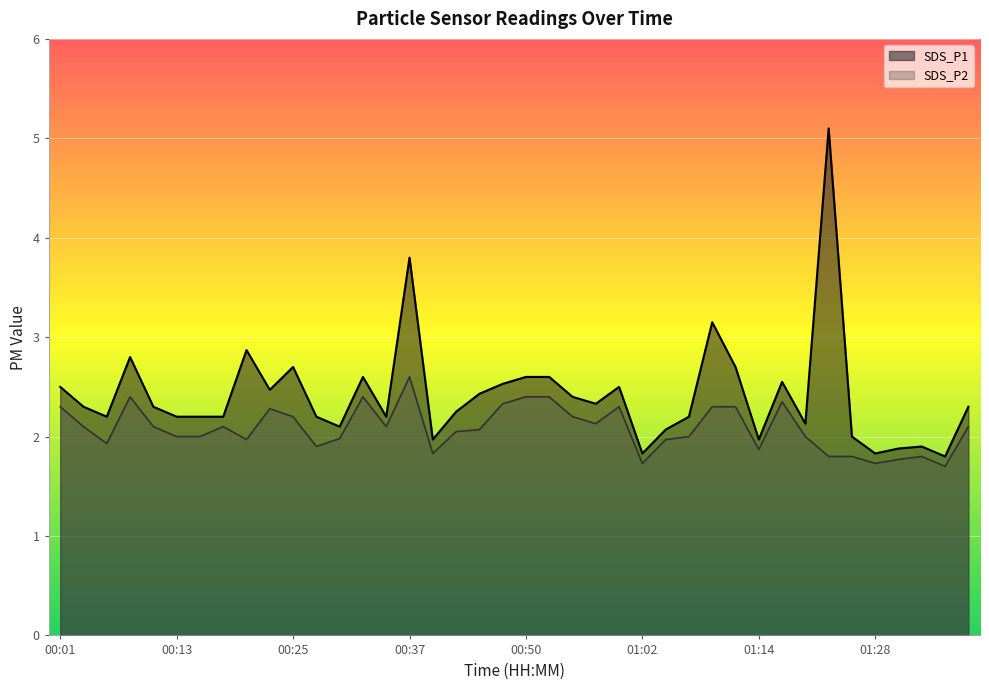

Reading left to right, list all the values displayed in this chart.

SDS_P1: 00:01=2.5	00:03=2.3	00:06=2.2	00:08=2.8	00:11=2.3	00:13=2.2	00:16=2.2	00:18=2.2	00:20=2.9	00:23=2.5	00:25=2.7	00:28=2.2	00:30=2.1	00:33=2.6	00:35=2.2	00:37=3.8	00:40=2.0	00:42=2.2	00:45=2.4	00:47=2.5	00:50=2.6	00:52=2.6	00:54=2.4	00:57=2.3	00:59=2.5	01:02=1.8	01:04=2.1	01:07=2.2	01:09=3.1	01:11=2.7	01:14=2.0	01:17=2.5	01:19=2.1	01:22=5.1	01:25=2.0	01:28=1.8	01:30=1.9	01:33=1.9	01:35=1.8	01:38=2.3
SDS_P2: 00:01=2.3	00:03=2.1	00:06=1.9	00:08=2.4	00:11=2.1	00:13=2.0	00:16=2.0	00:18=2.1	00:20=2.0	00:23=2.3	00:25=2.2	00:28=1.9	00:30=2.0	00:33=2.4	00:35=2.1	00:37=2.6	00:40=1.8	00:42=2.0	00:45=2.1	00:47=2.3	00:50=2.4	00:52=2.4	00:54=2.2	00:57=2.1	00:59=2.3	01:02=1.7	01:04=2.0	01:07=2.0	01:09=2.3	01:11=2.3	01:14=1.9	01:17=2.4	01:19=2.0	01:22=1.8	01:25=1.8	01:28=1.7	01:30=1.8	01:33=1.8	01:35=1.7	01:38=2.1